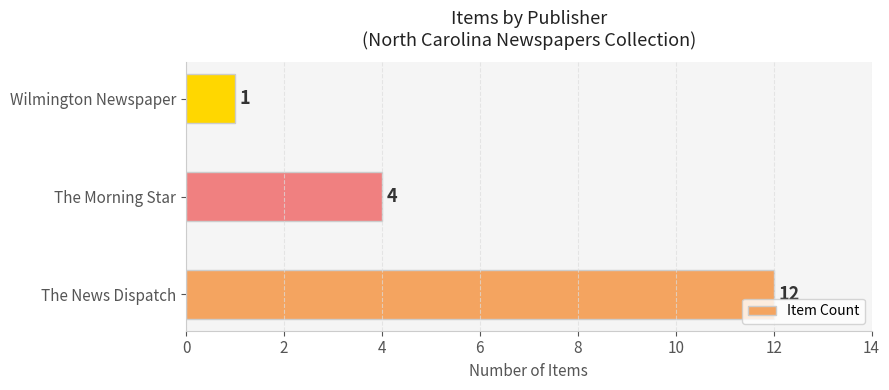

List the labels in order of value, smallest first.

Wilmington Newspaper, The Morning Star, The News Dispatch